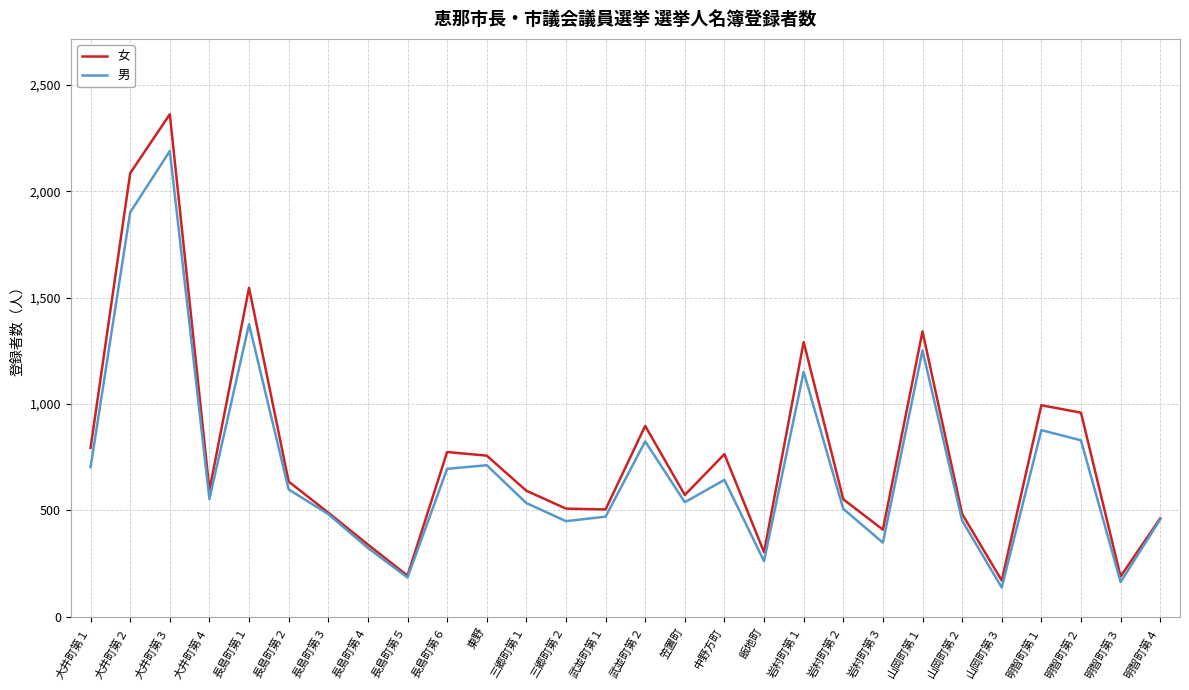

Between 三郷町第２ and 中野方町, which series saw the biggest shift?

女